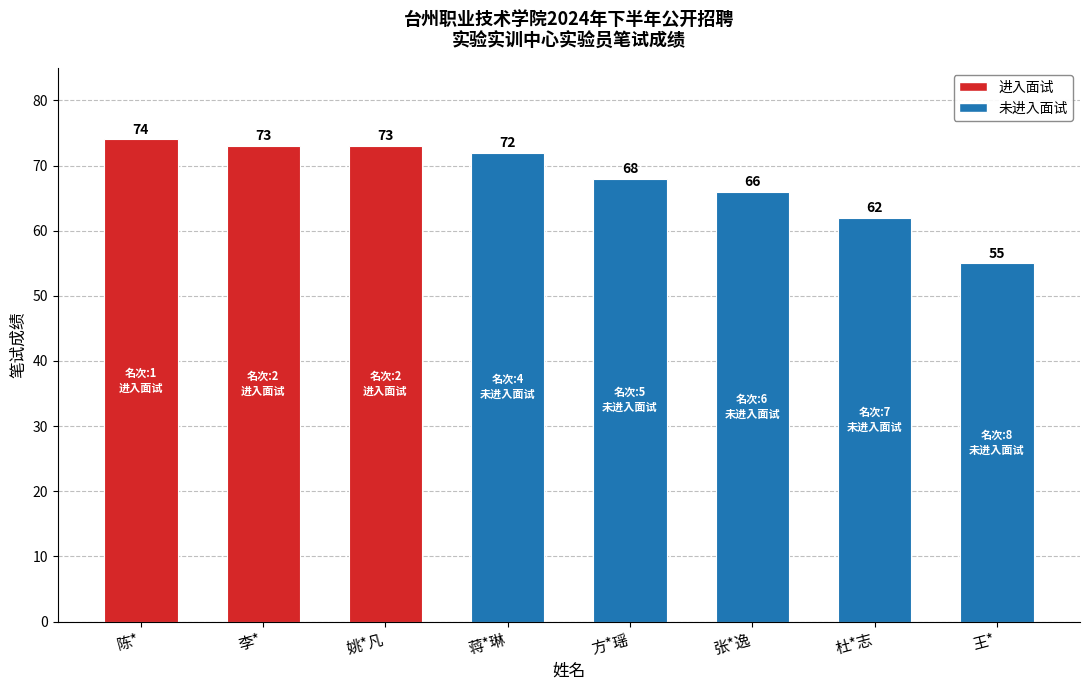

Are the bars grouped side by side (vs. stacked)?

No